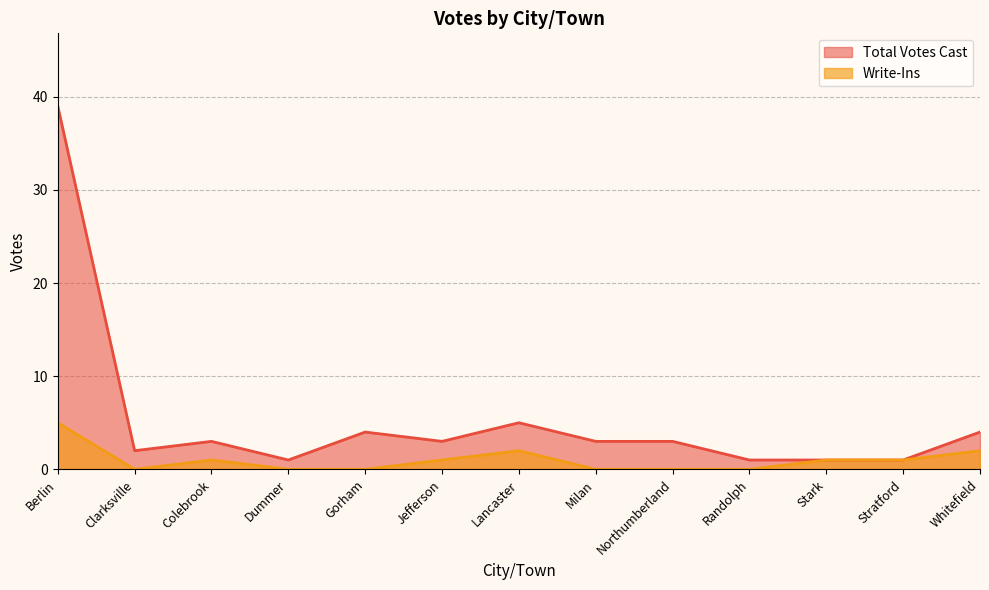

True or false: Total Votes Cast has a value of 1 at Dummer.

True